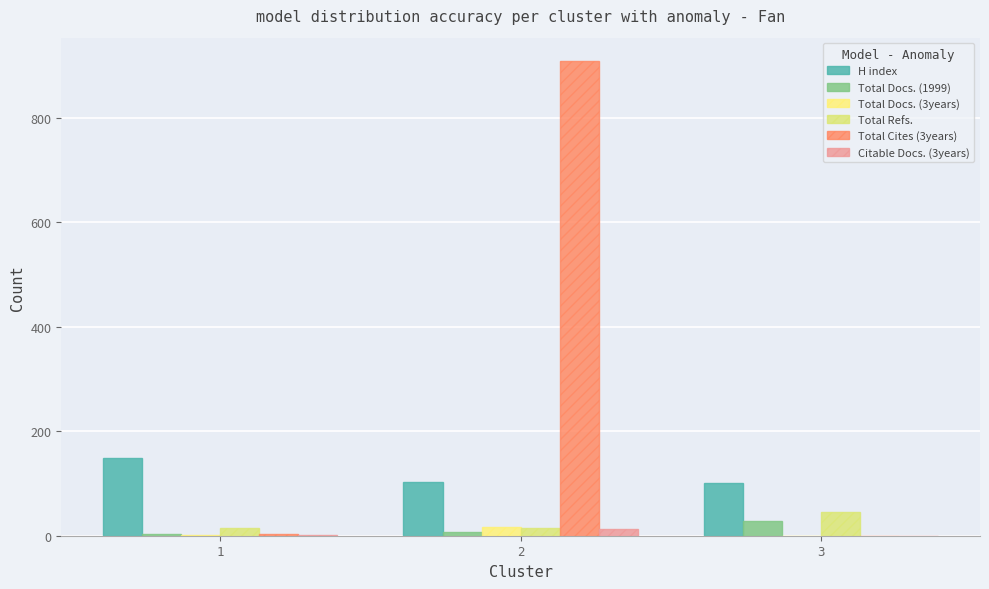

How many categories are shown in the chart?

3